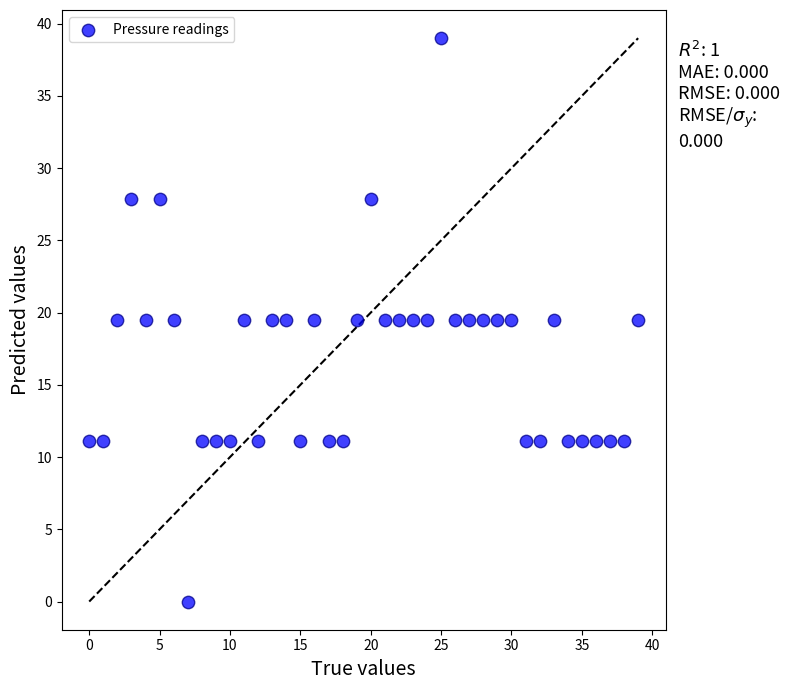

What is the range of Y values (max minus min)?

39.0